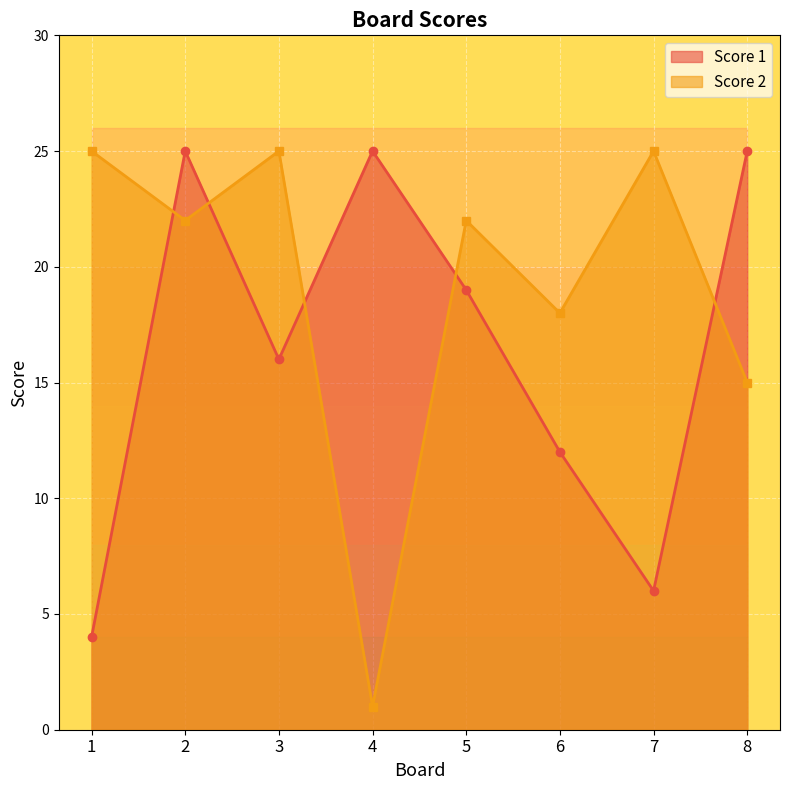

How many lines are shown in the chart?

2